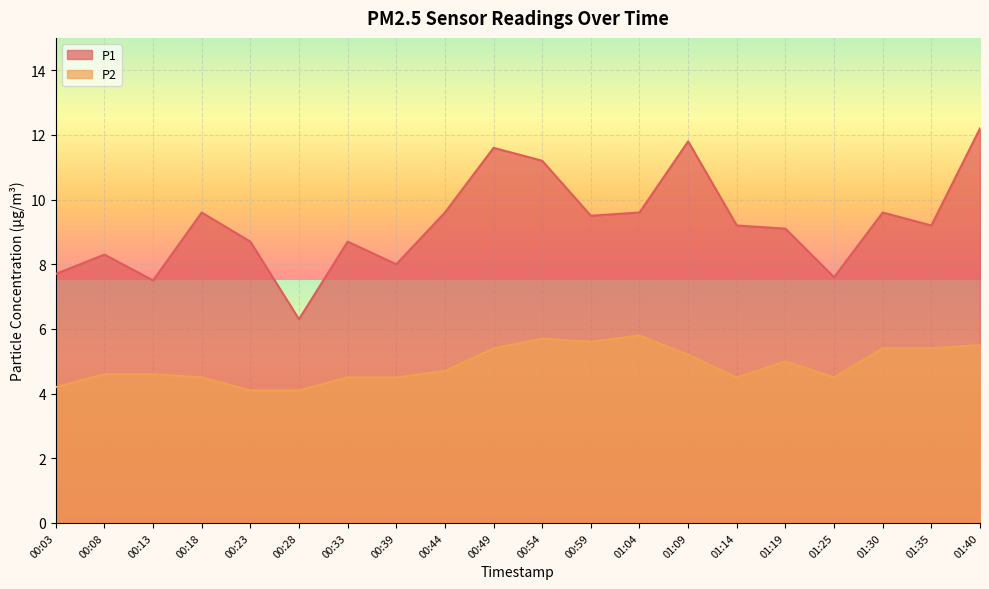

True or false: P1 has a value of 9.6 at 01:04.

True